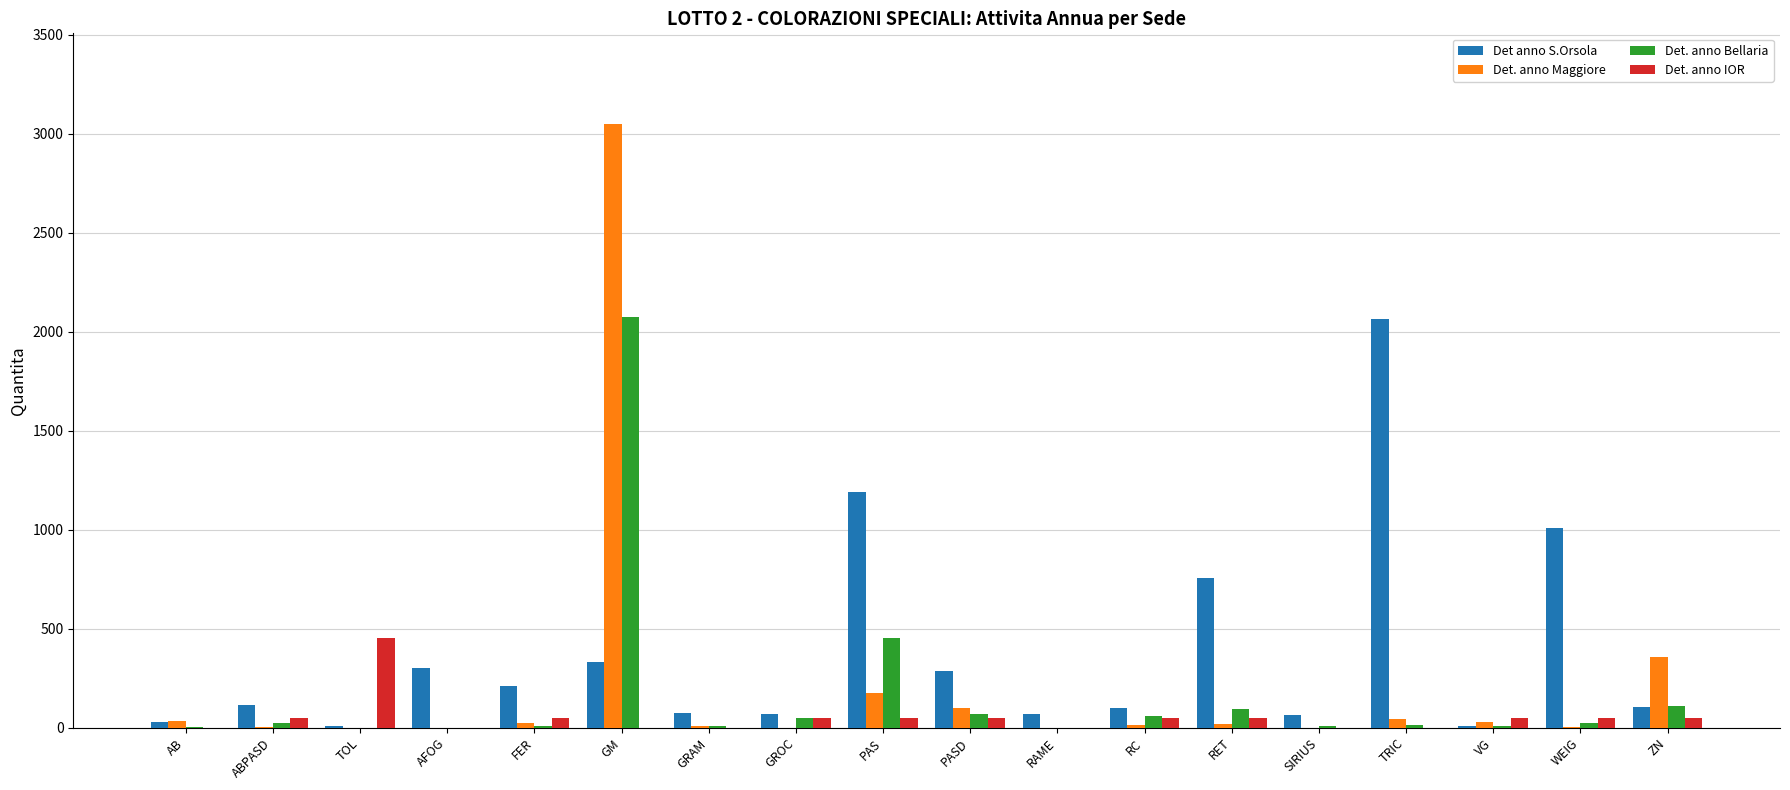

How many data points does each series have?

18